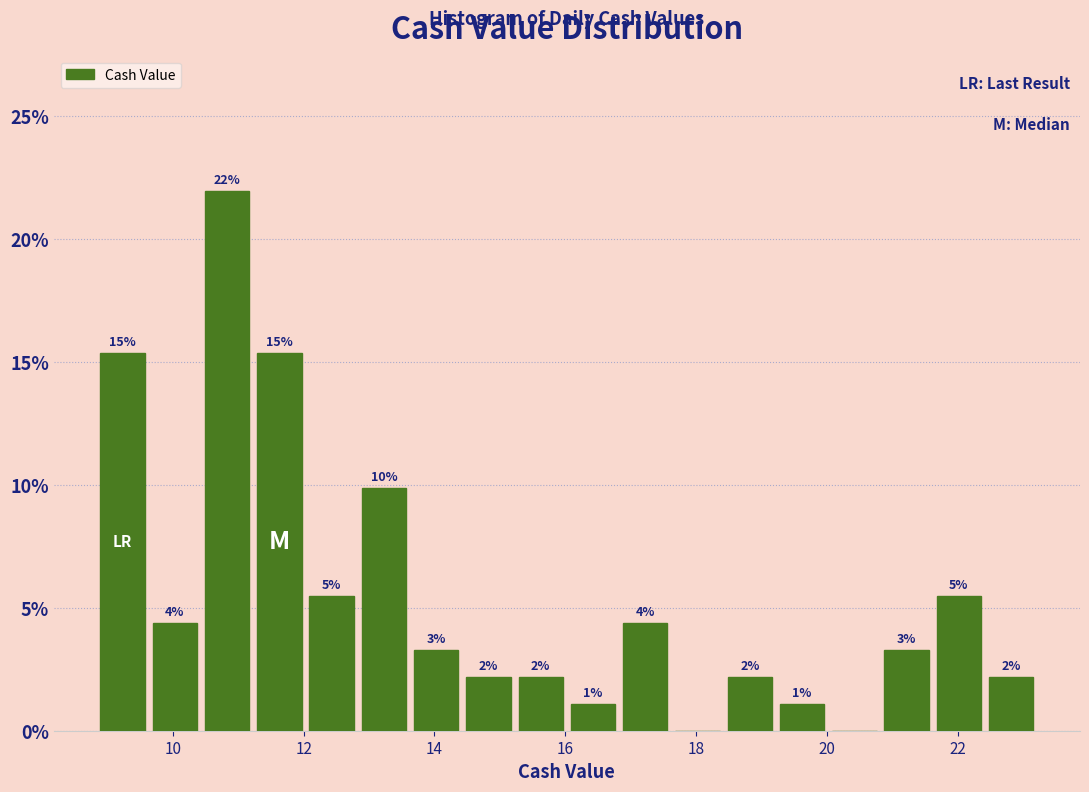

Read against the x-axis, roughly where is the centre of the tallest bar?

10.8